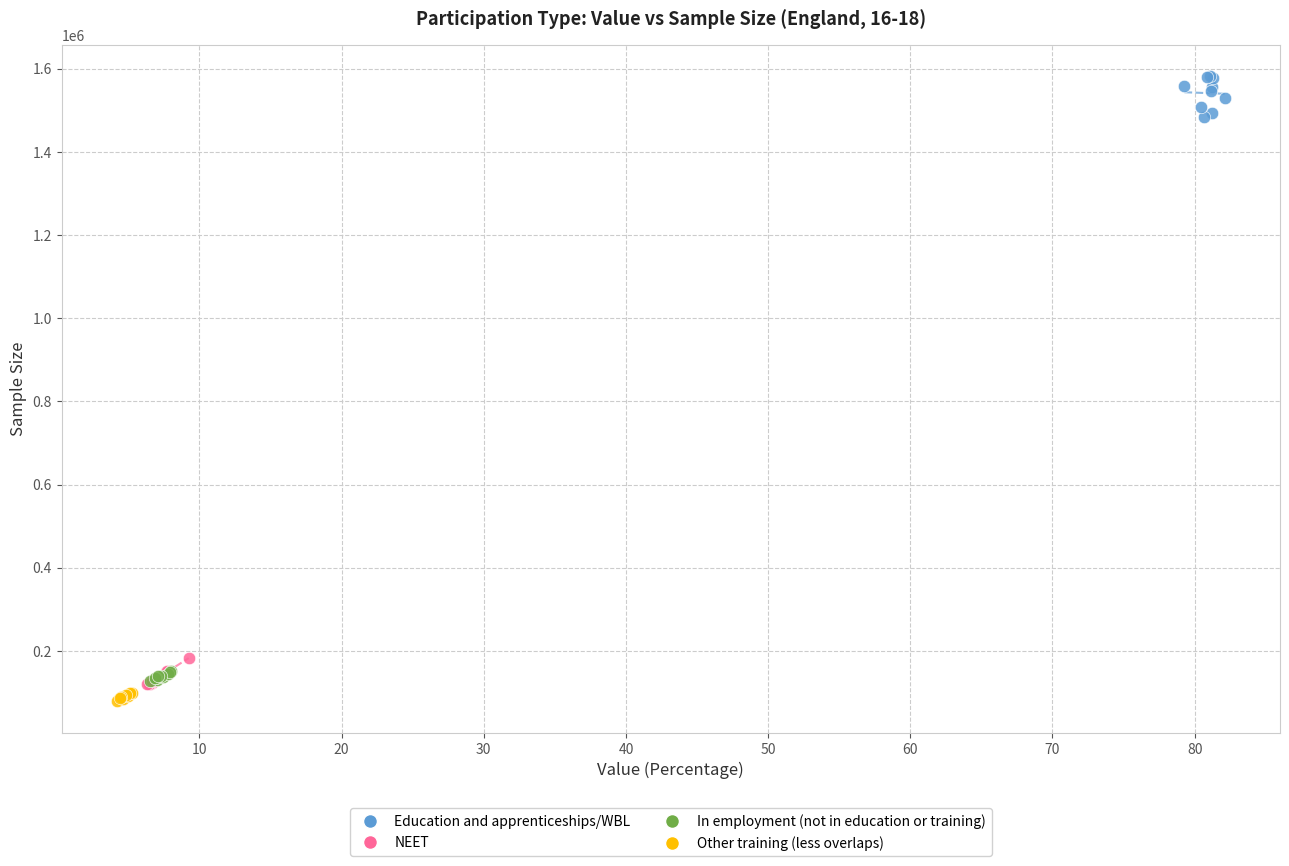

Which series has the largest Y range (max minus min)?

Education and apprenticeships/WBL